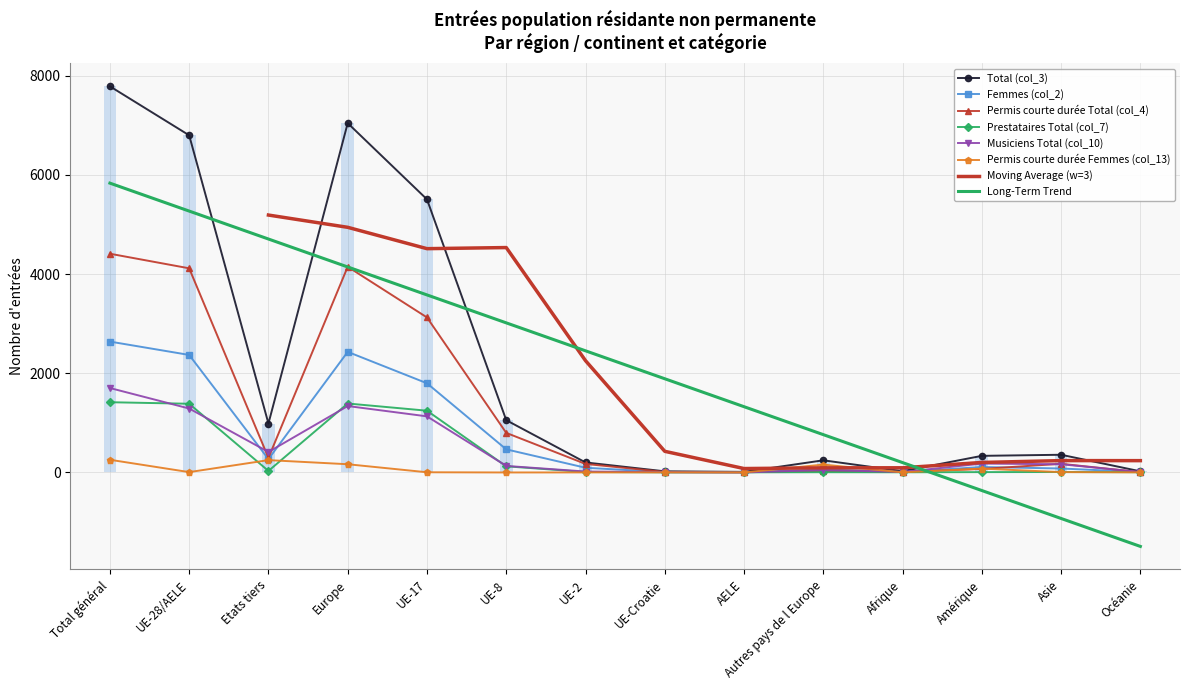

Which has a higher value, UE-8 or Total général?

Total général